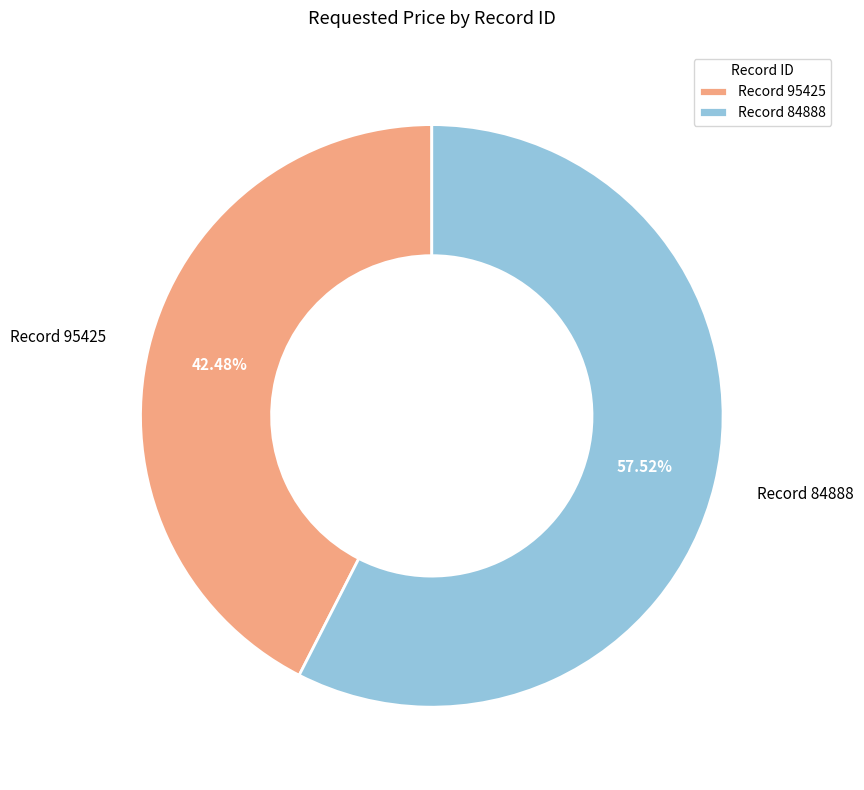

Which has a higher value, Record 84888 or Record 95425?

Record 84888